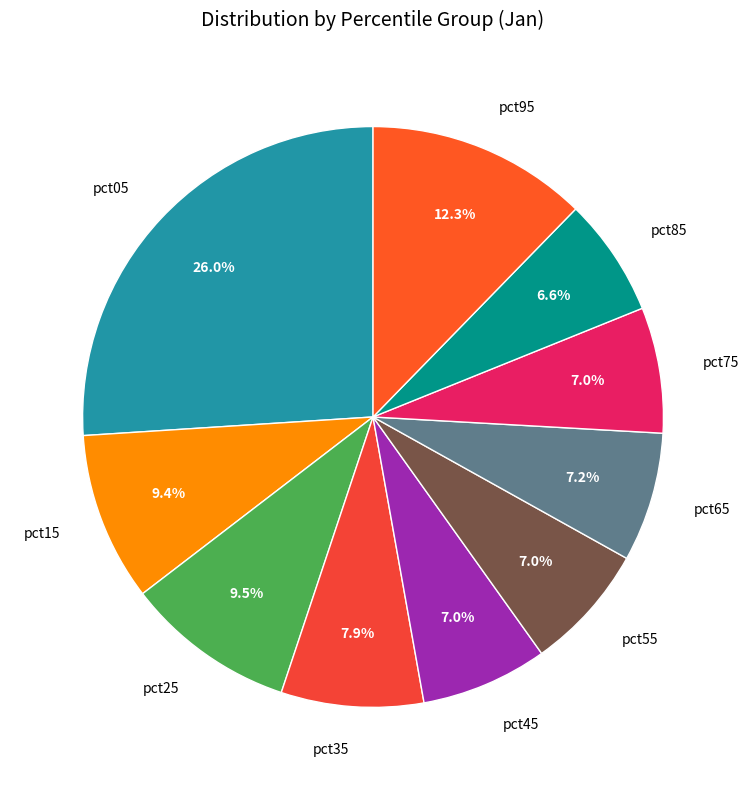

The pct45 slice represents 7% of the pie. True or false?

True